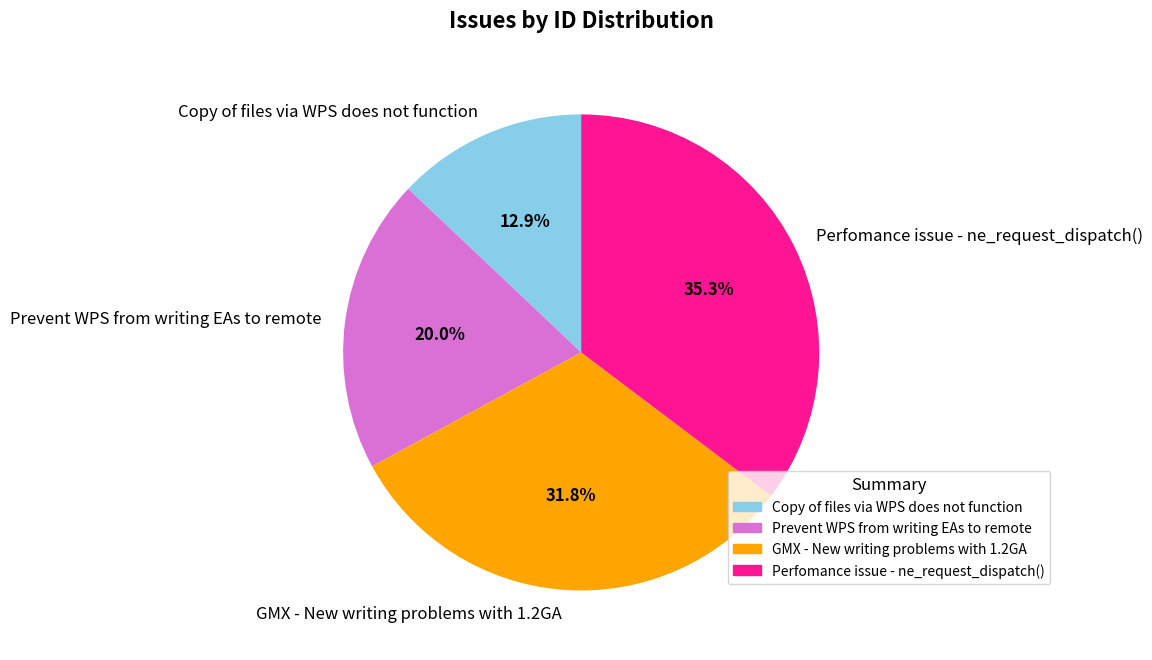

Rank the categories by value from highest to lowest.

Perfomance issue - ne_request_dispatch(), GMX - New writing problems with 1.2GA, Prevent WPS from writing EAs to remote, Copy of files via WPS does not function